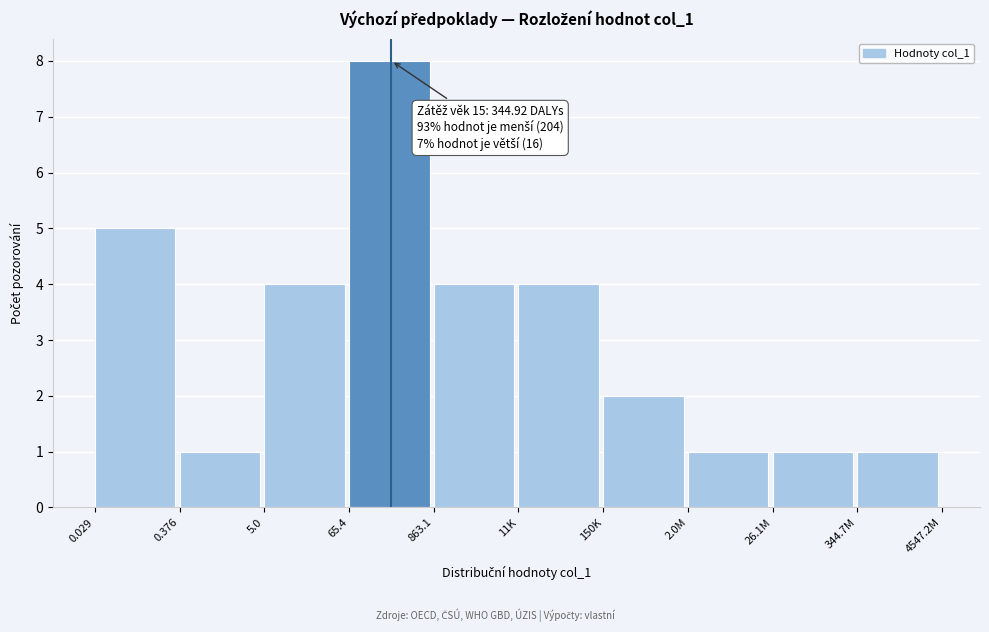

Reading left to right, transcribe all the data shown in this chart.

0.029=5	0.376=1	5.0=4	65.4=8	863.1=4	11K=4	150K=2	2.0M=1	26.1M=1	344.7M=1